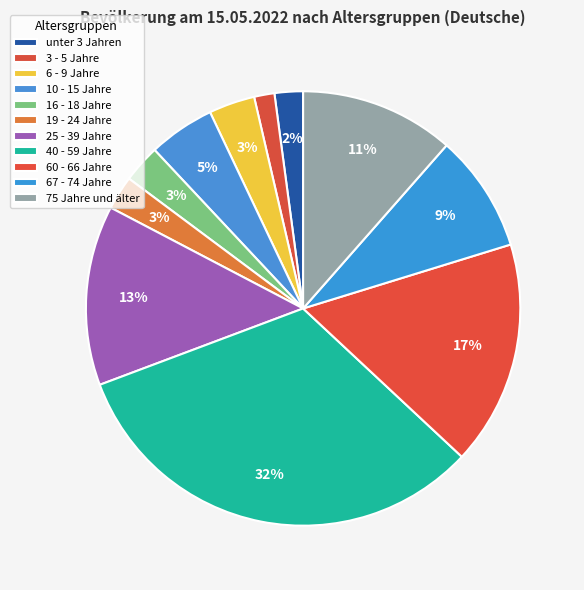

Rank the categories by value from highest to lowest.

40 - 59 Jahre, 60 - 66 Jahre, 25 - 39 Jahre, 75 Jahre und älter, 67 - 74 Jahre, 10 - 15 Jahre, 6 - 9 Jahre, 16 - 18 Jahre, 19 - 24 Jahre, unter 3 Jahren, 3 - 5 Jahre